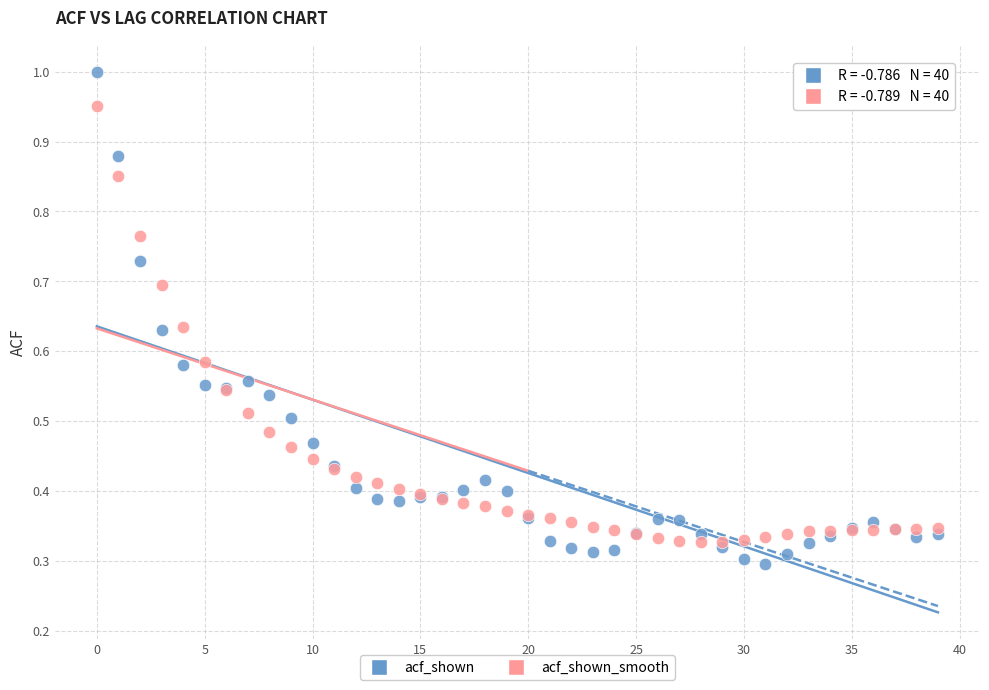

Which series has the widest spread of Y values?

acf_shown